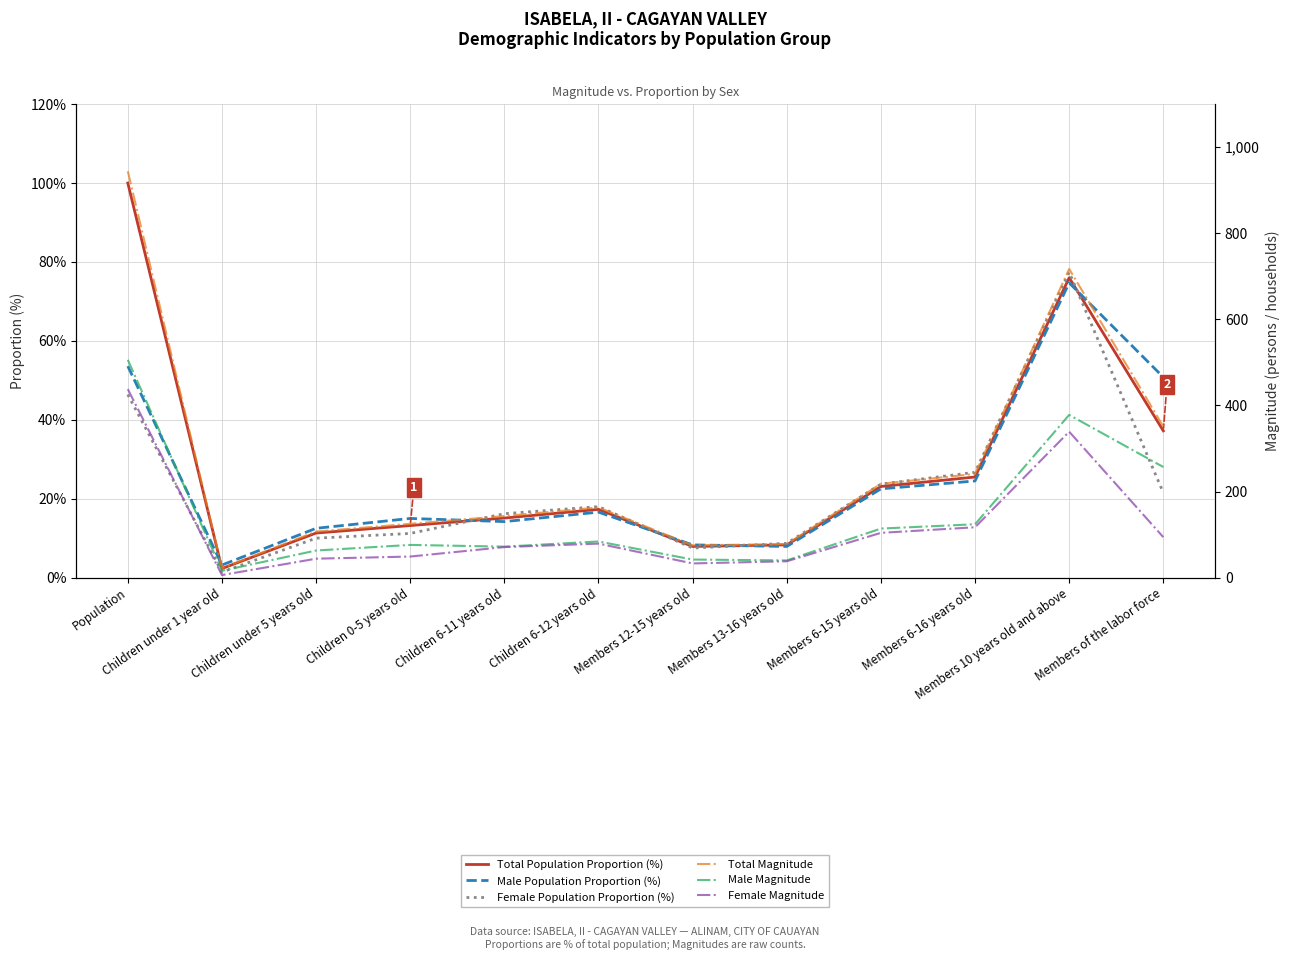

Does the chart display data point markers on the line(s)?

No